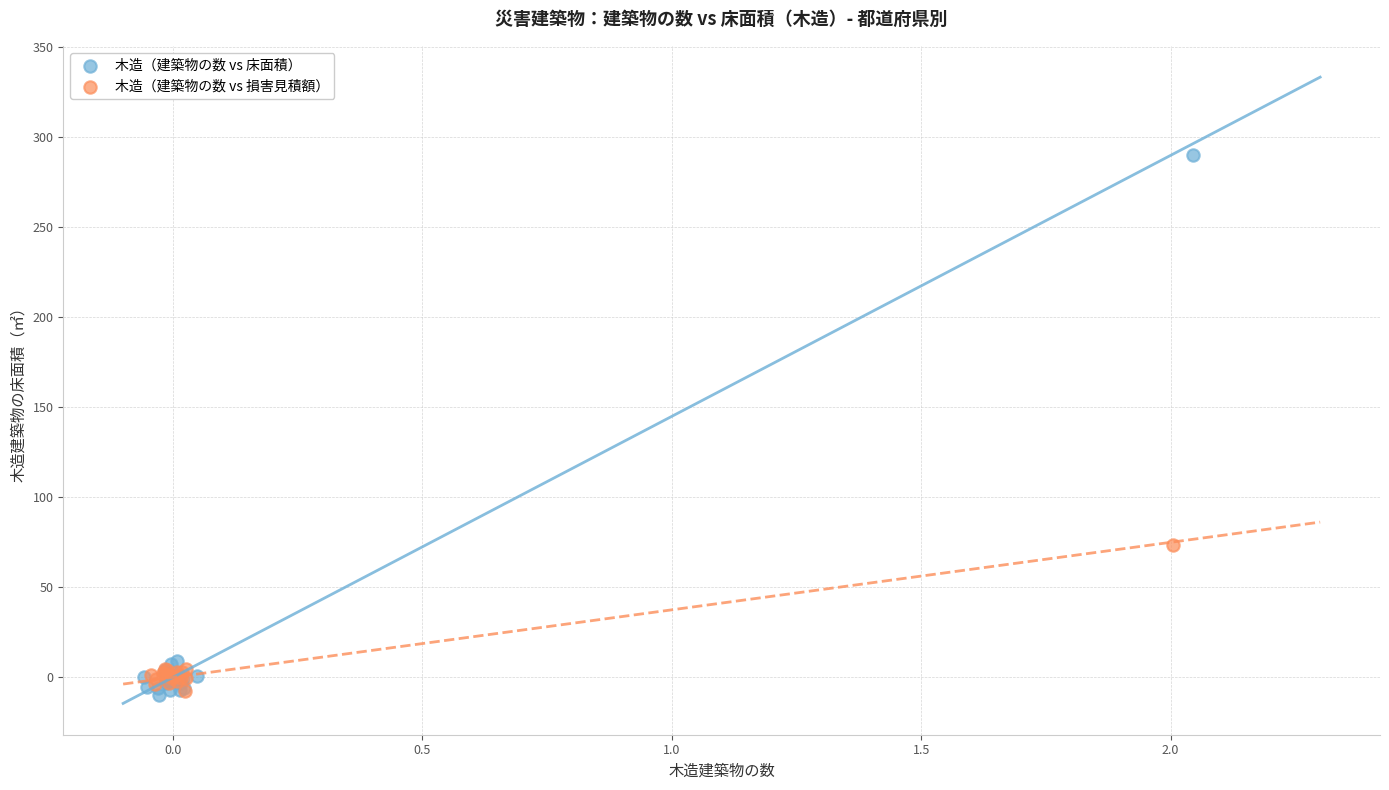

Which series has the widest spread of Y values?

木造（建築物の数 vs 床面積）